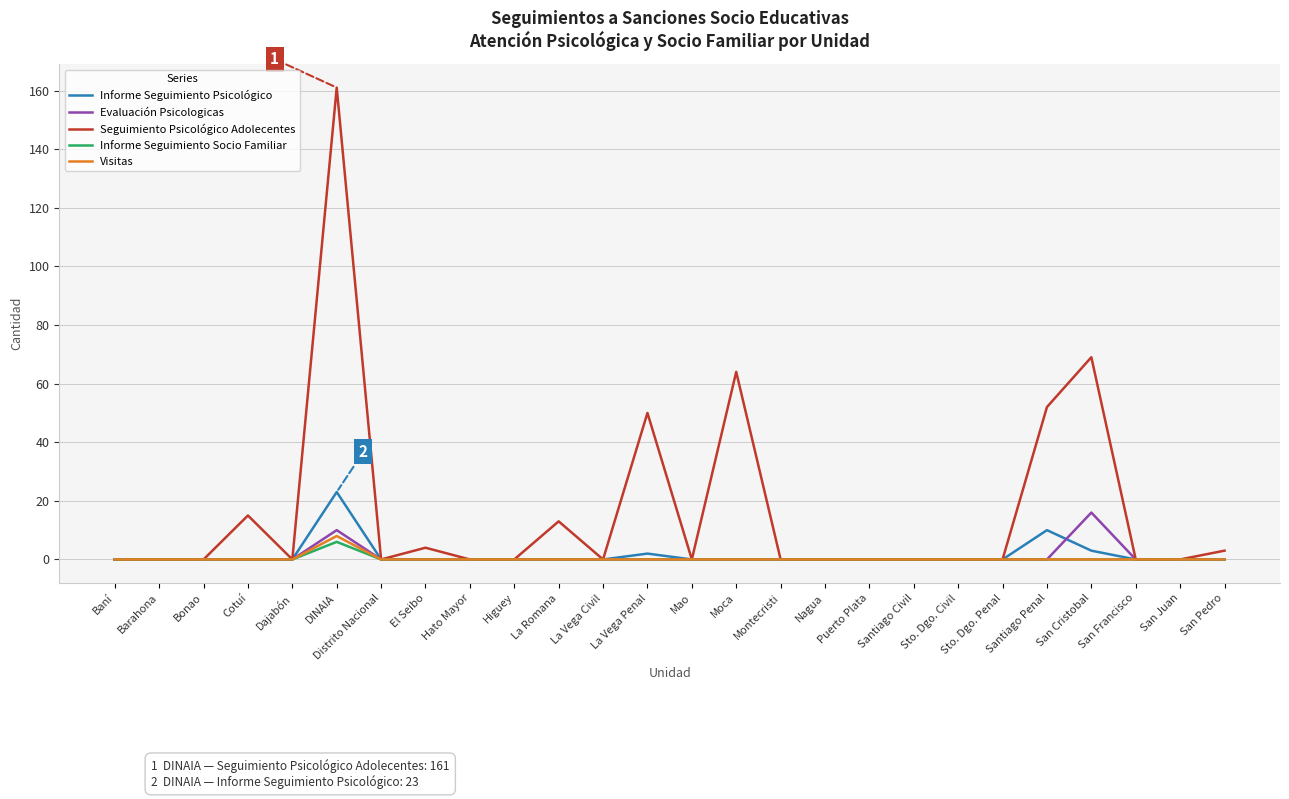

What is the difference between the second highest and second lowest values in the Informe Seguimiento Psicológico series?

10